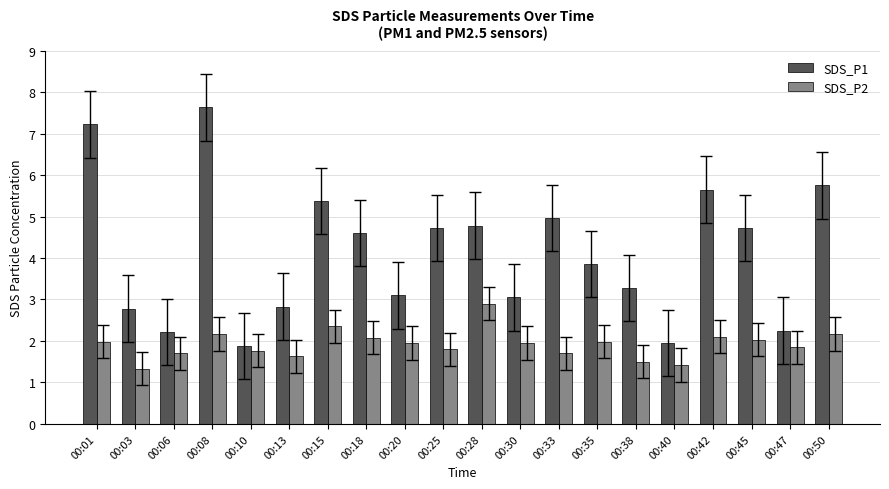

Is the value of SDS_P2 at 00:45 greater than the value of SDS_P1 at 00:28?

No